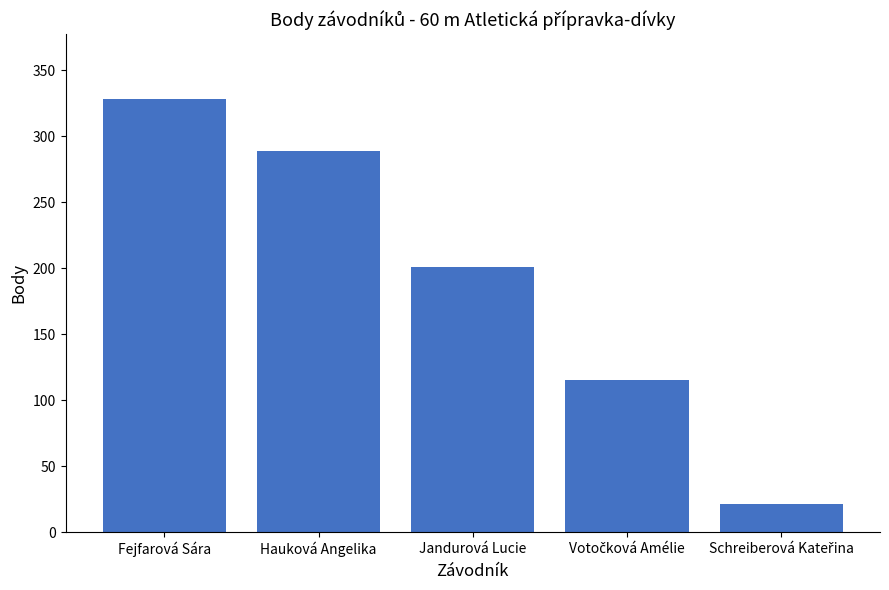

Which has a higher value, Hauková Angelika or Fejfarová Sára?

Fejfarová Sára